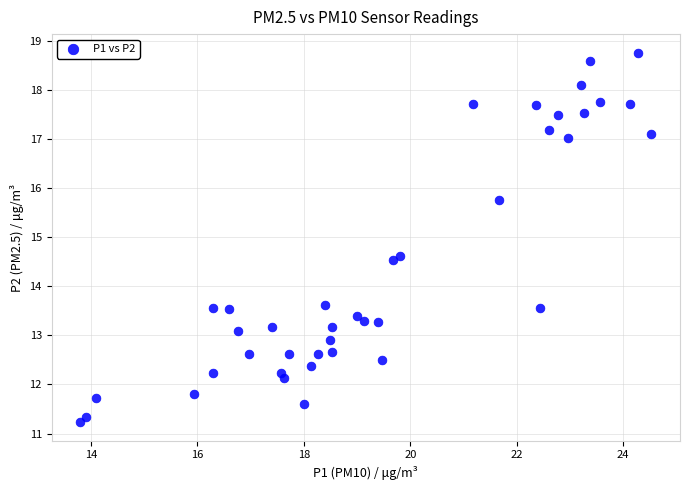

What is the range of Y values (max minus min)?

7.5